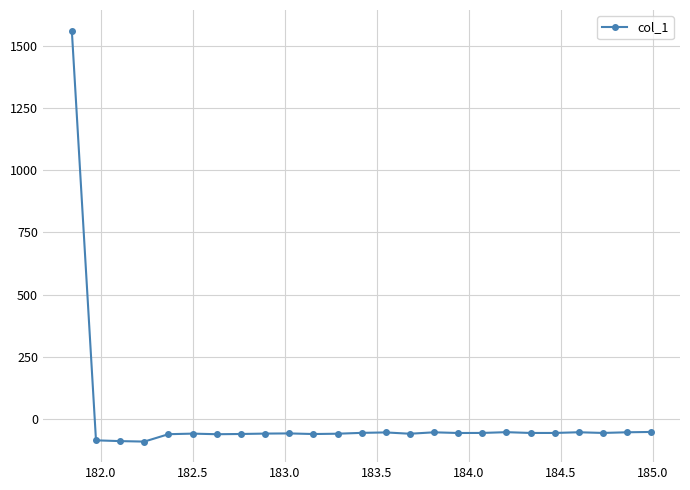

What is the greatest value displayed?

1562.5